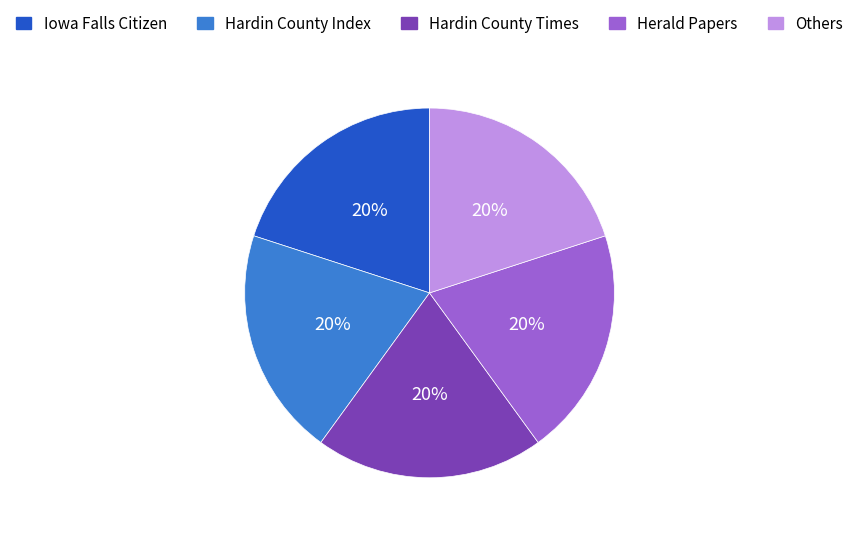

Does Iowa Falls Citizen account for over 50% of the chart?

No